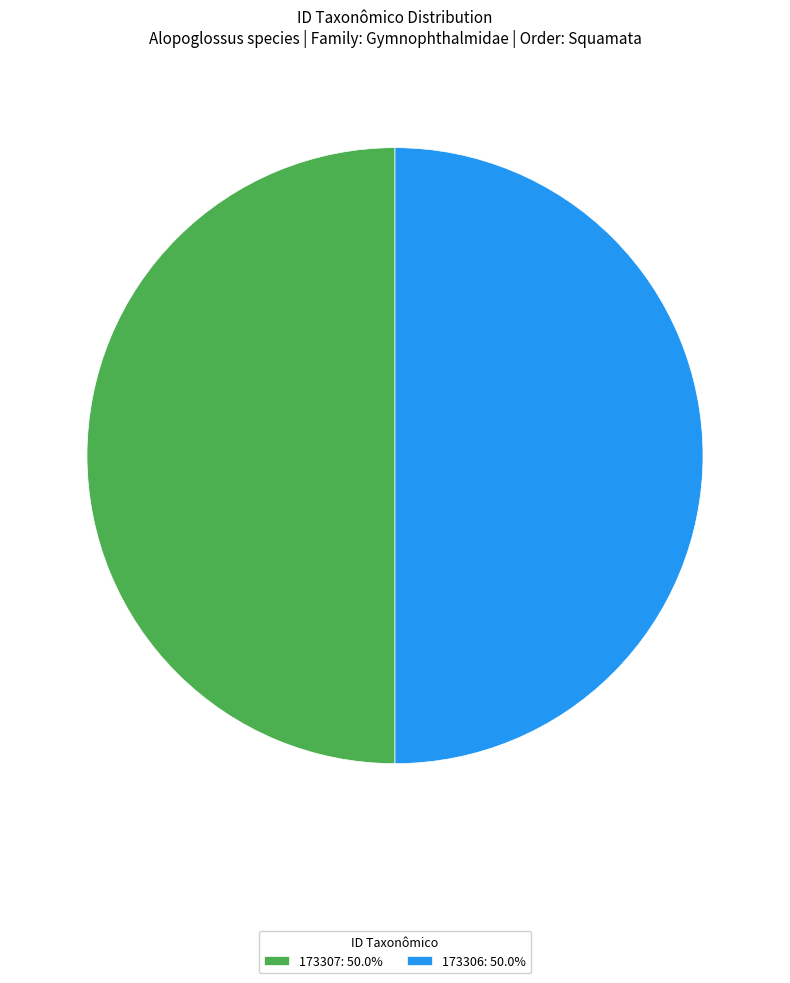

Do 173306: 50.0% and 173307: 50.0% together represent more than half of the pie?

Yes